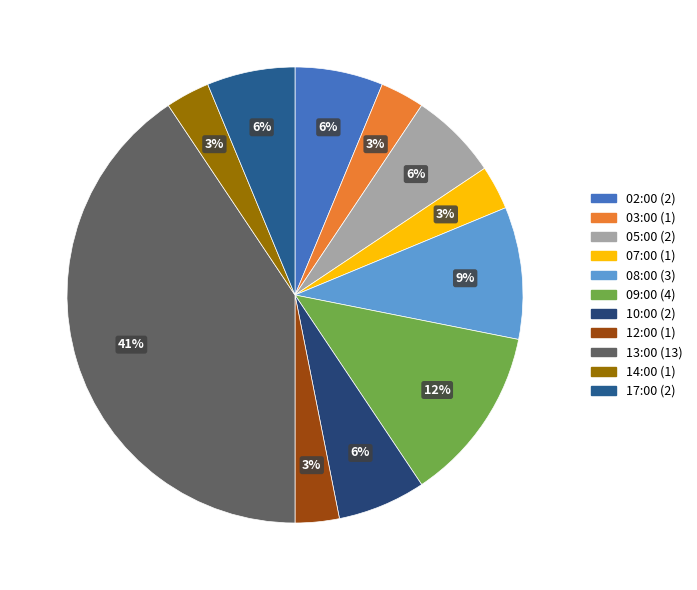

Approximately how many times larger is the value at 10:00 (2) compared to 12:00 (1)?

2.0